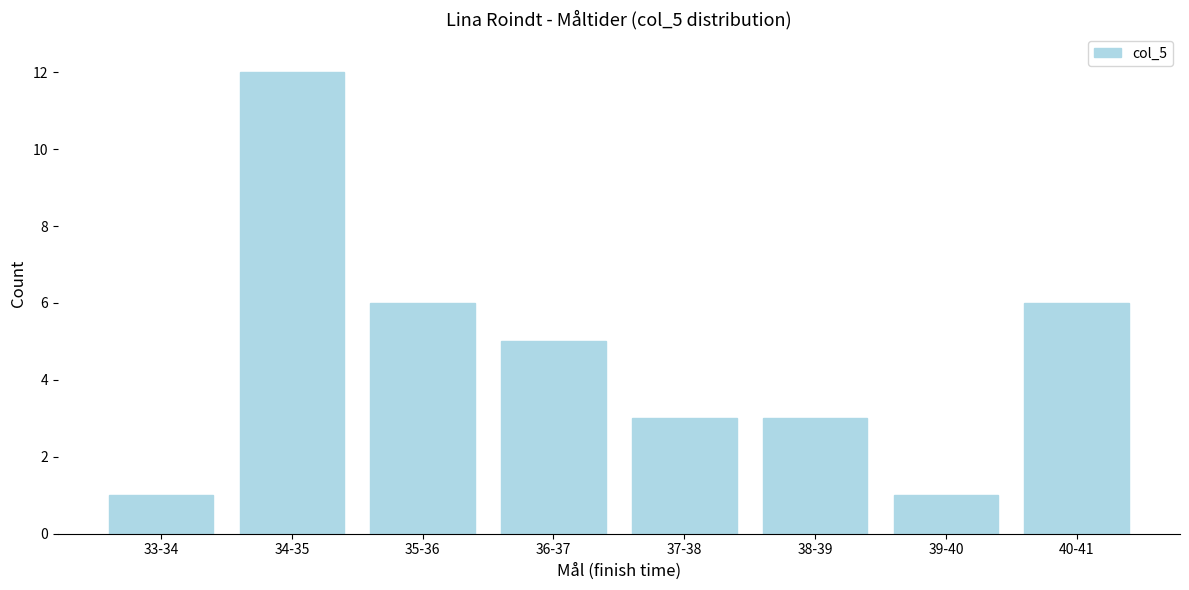

Reading left to right, list all the values displayed in this chart.

33-34=1	34-35=12	35-36=6	36-37=5	37-38=3	38-39=3	39-40=1	40-41=6